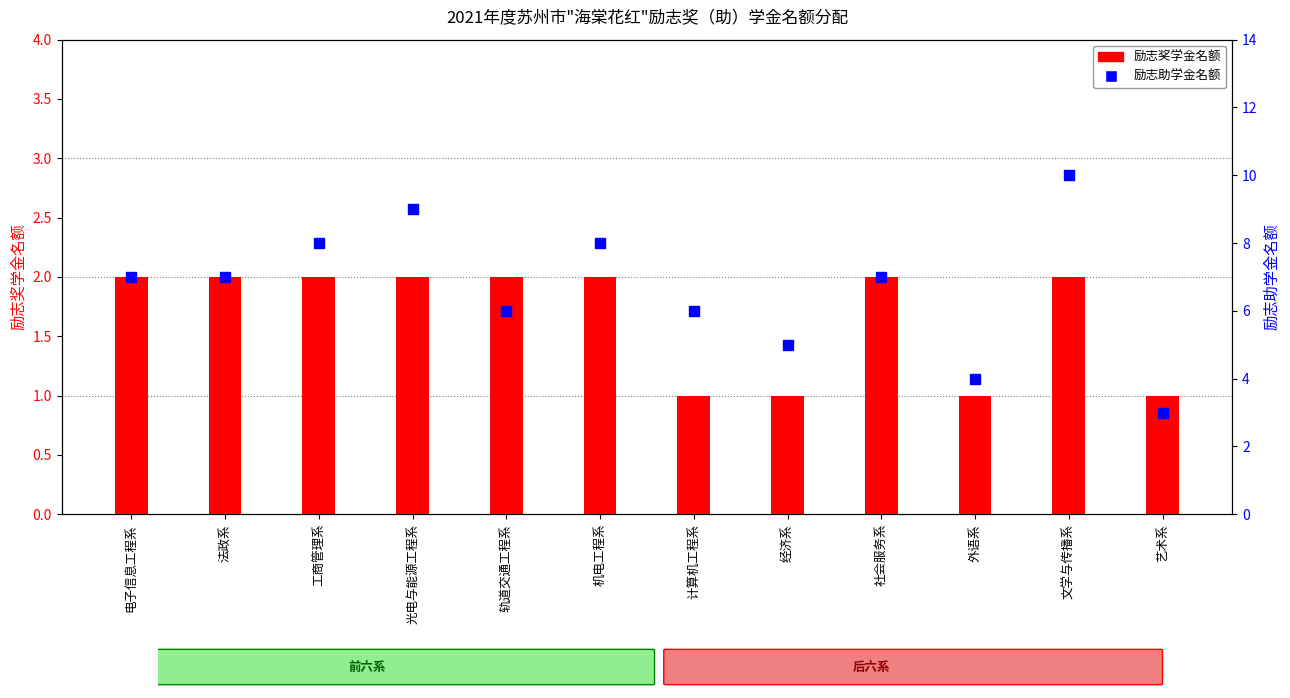

Is the value of 励志助学金名额 at 社会服务系 greater than the value of 励志奖学金名额 at 计算机工程系?

Yes